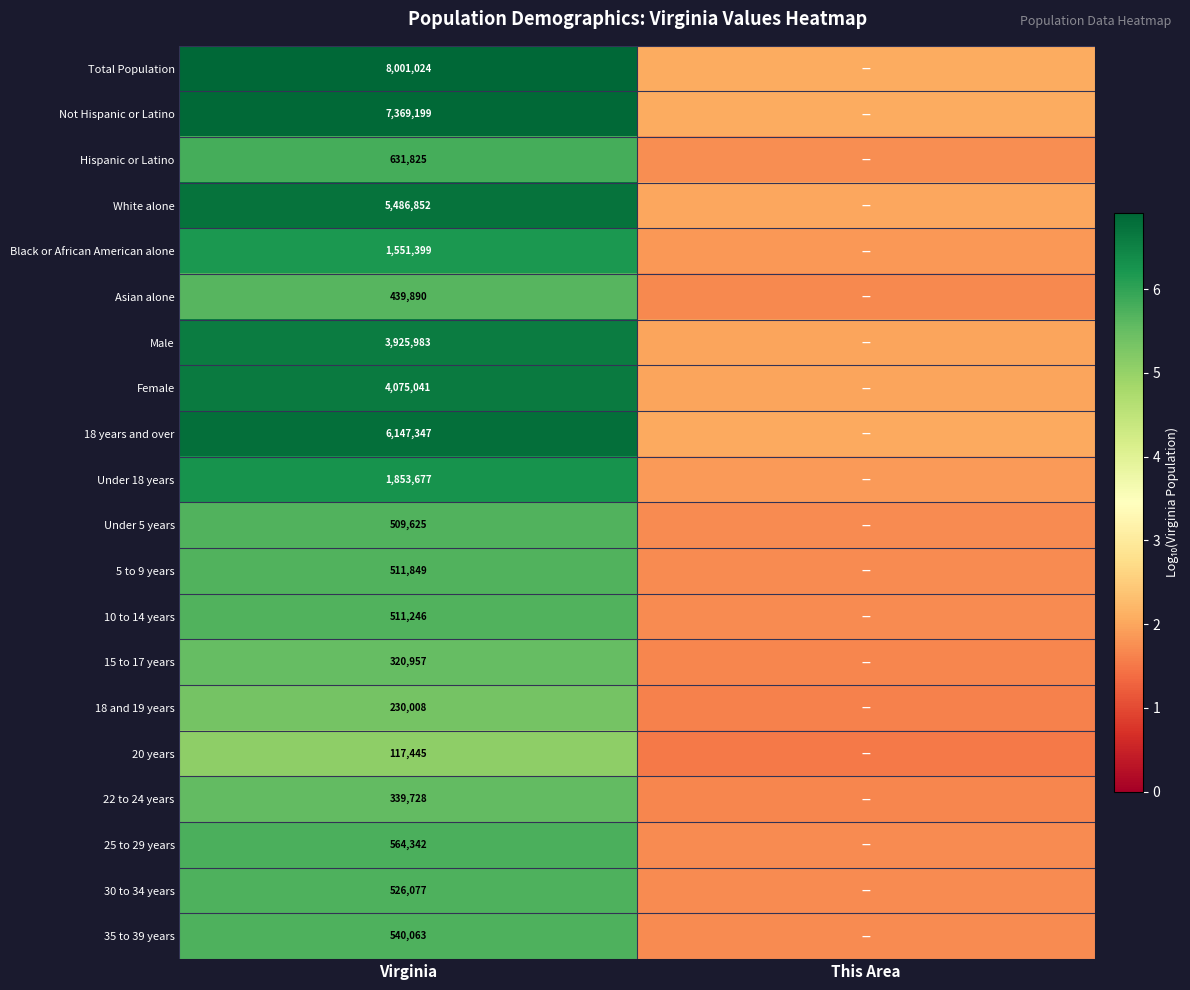

The value of Female at Virginia is 3.0. True or false?

False